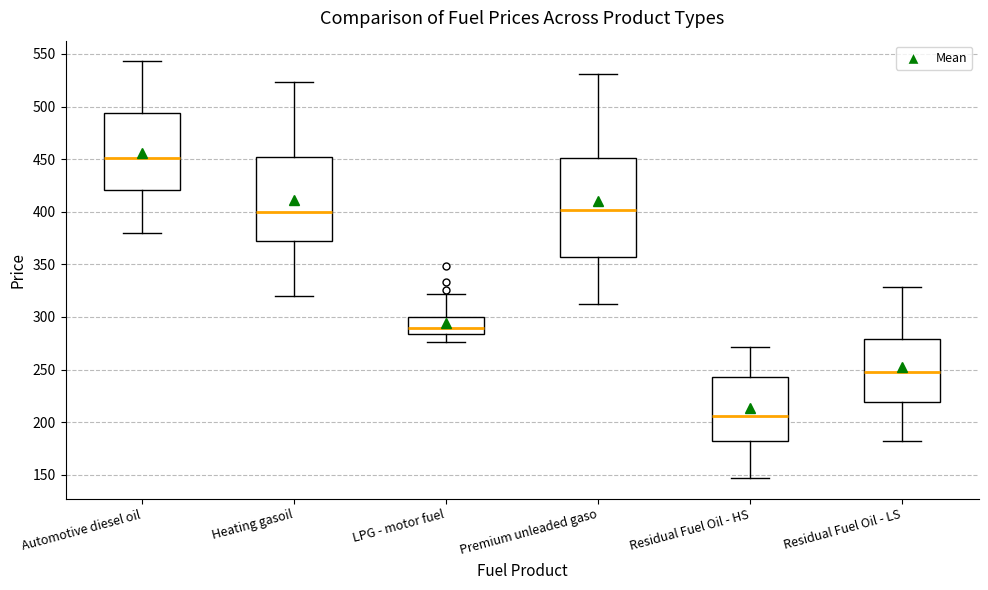

Reading left to right, read every box against the y-axis: the position of its median line, the range the box covers, and the ends of its whiskers. The values are not printed on the chart, so give them approximately, as read against the axis.

Automotive diesel oil: median 450, box 420 to 495, whiskers 380 to 545
Heating gasoil: median 400, box 370 to 450, whiskers 320 to 525
LPG - motor fuel: median 290, box 285 to 300, whiskers 275 to 320
Premium unleaded gaso: median 400, box 355 to 450, whiskers 310 to 530
Residual Fuel Oil - HS: median 205, box 180 to 245, whiskers 145 to 270
Residual Fuel Oil - LS: median 250, box 220 to 280, whiskers 180 to 330